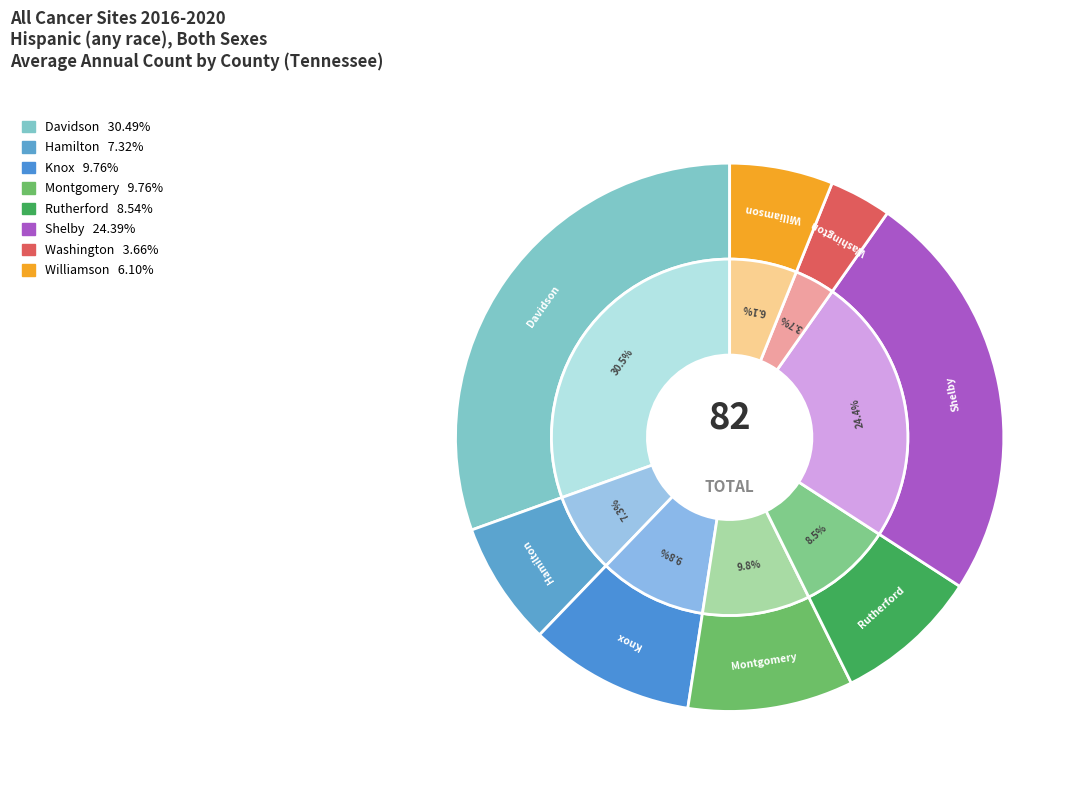

How many segments does this pie chart have?

8